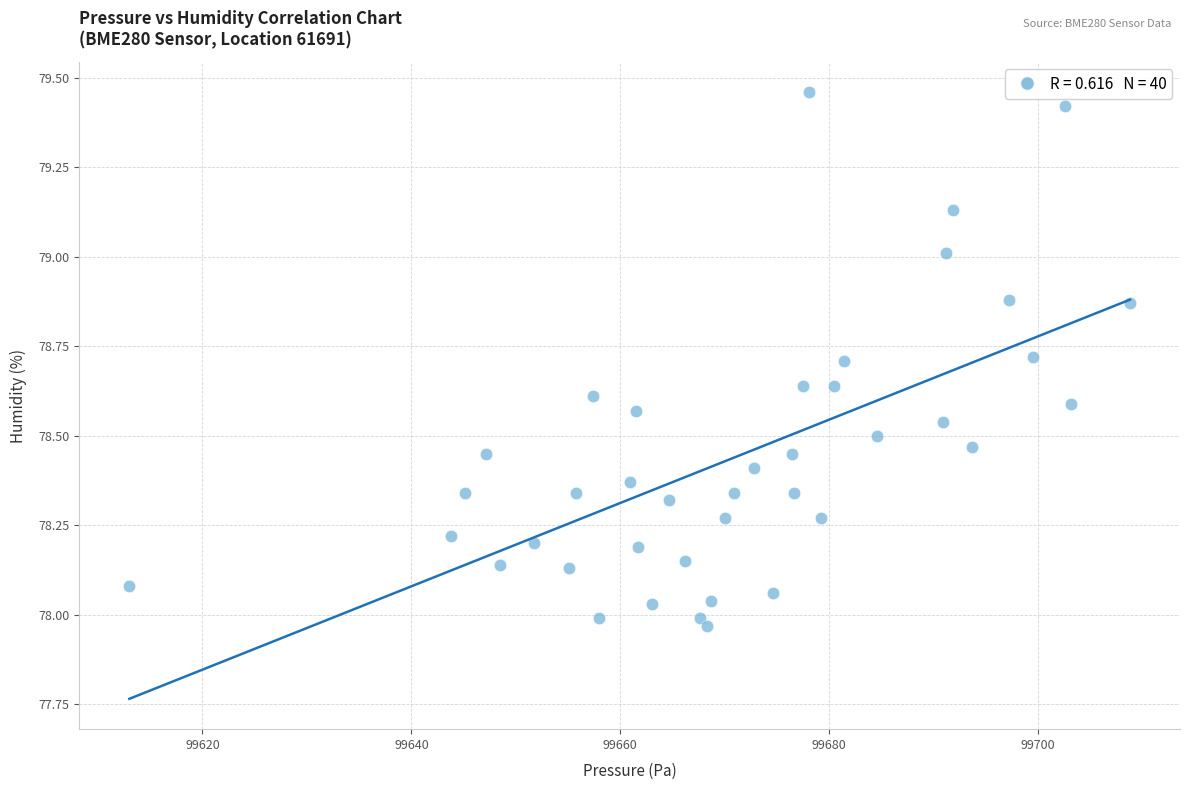

What is the range of X values (max minus min)?

95.8